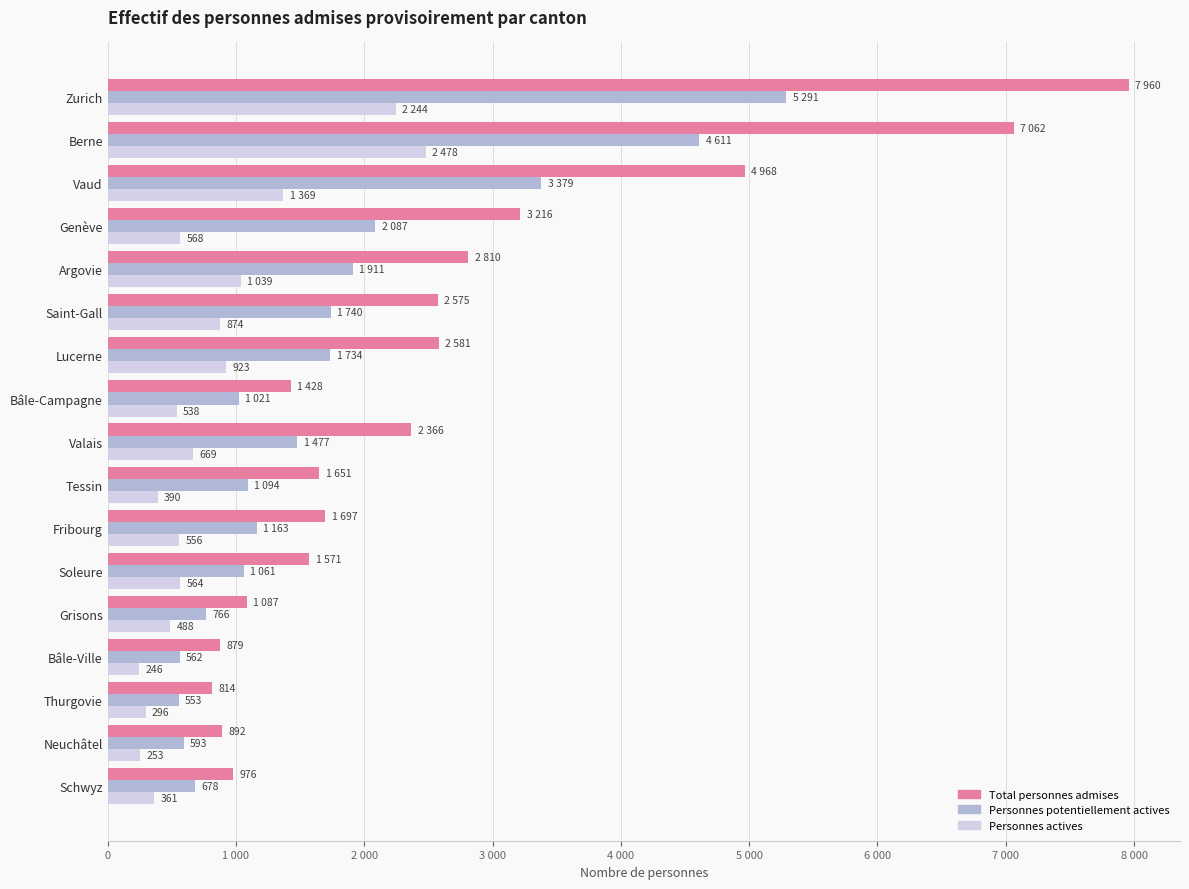

What is the value of the Personnes potentiellement actives bar at the 6th from the left?

1740